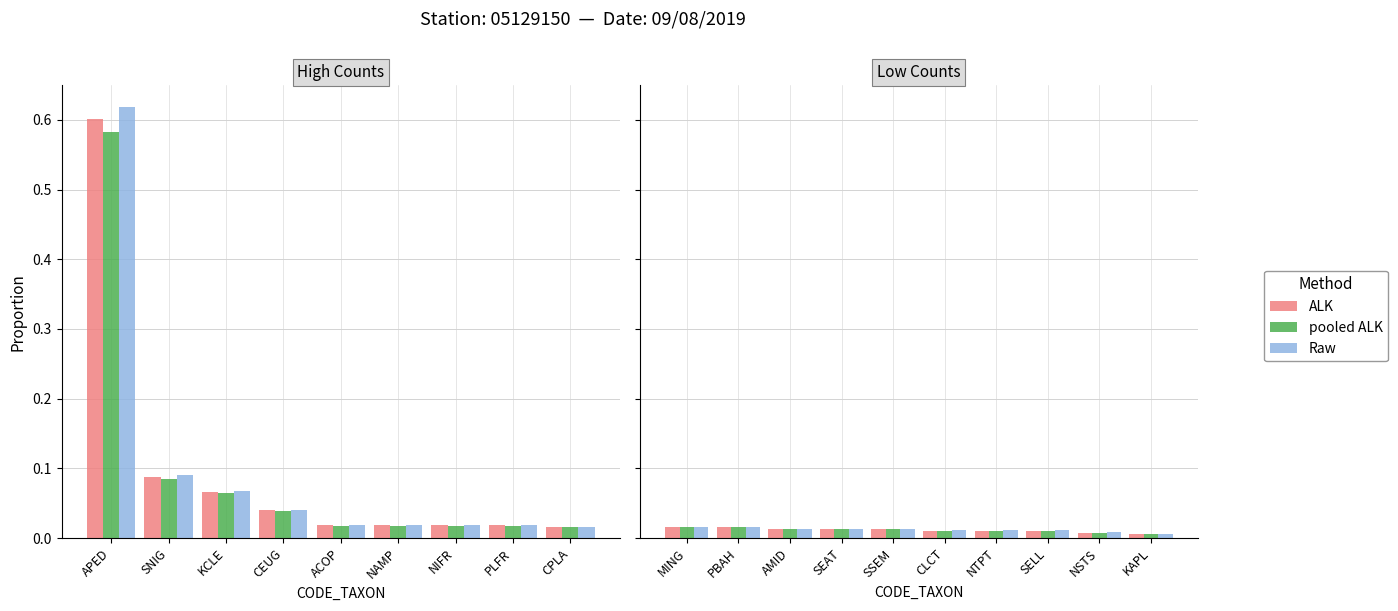

At which label does ALK reach its peak?

MING